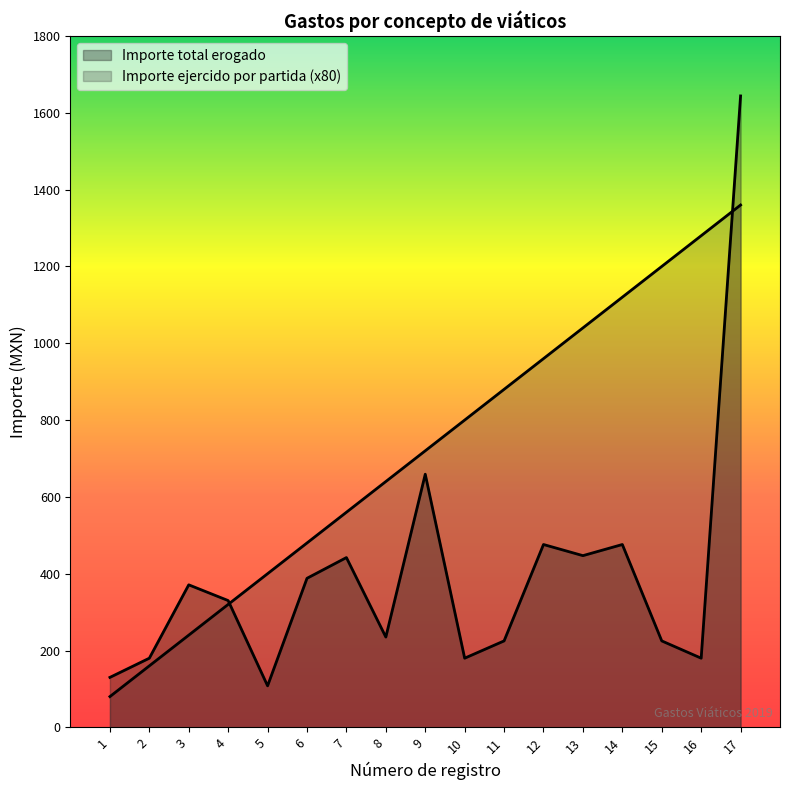

True or false: Importe ejercido por partida has more than 2 points higher than both neighbors.

False